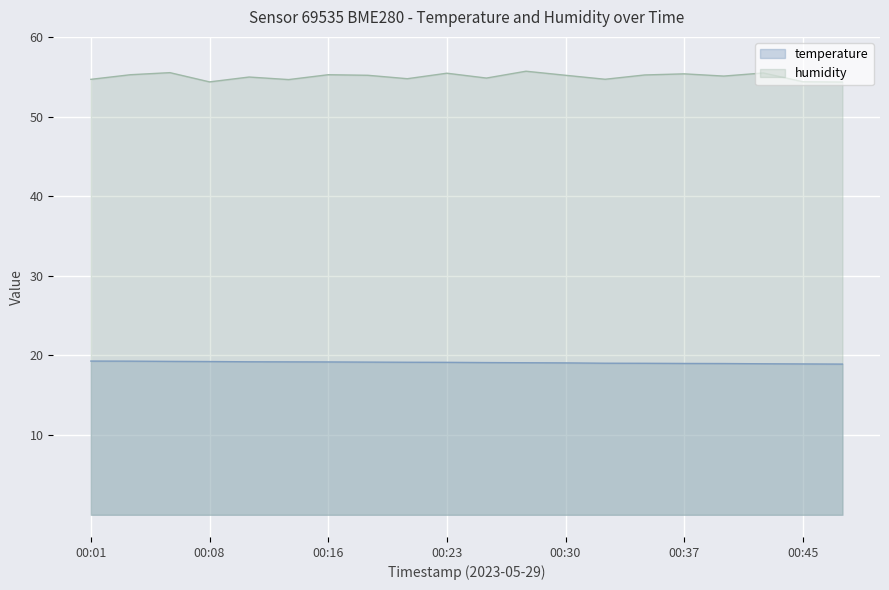

Which series changed the most between 00:23 and 00:32?

humidity